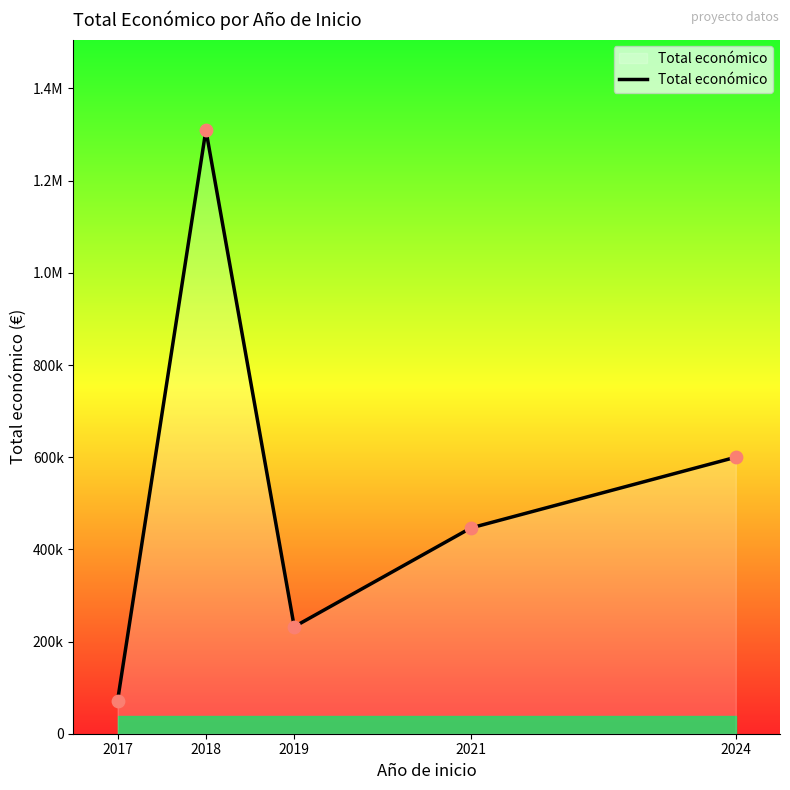

Which has a higher value, 2021 or 2024?

2024